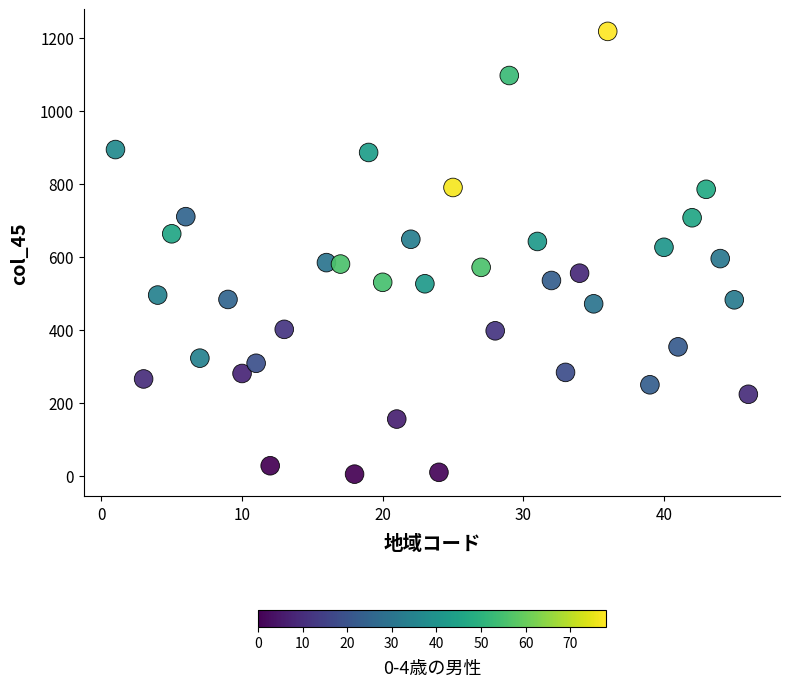

What is the range of X values (max minus min)?

45